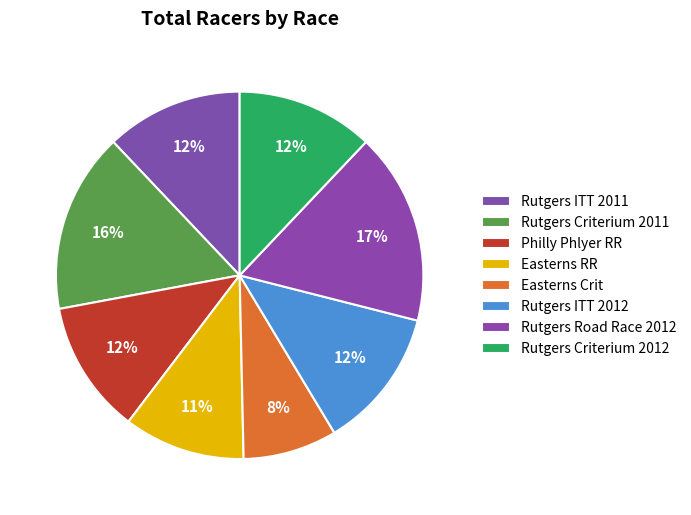

Count the number of slices in the pie.

8